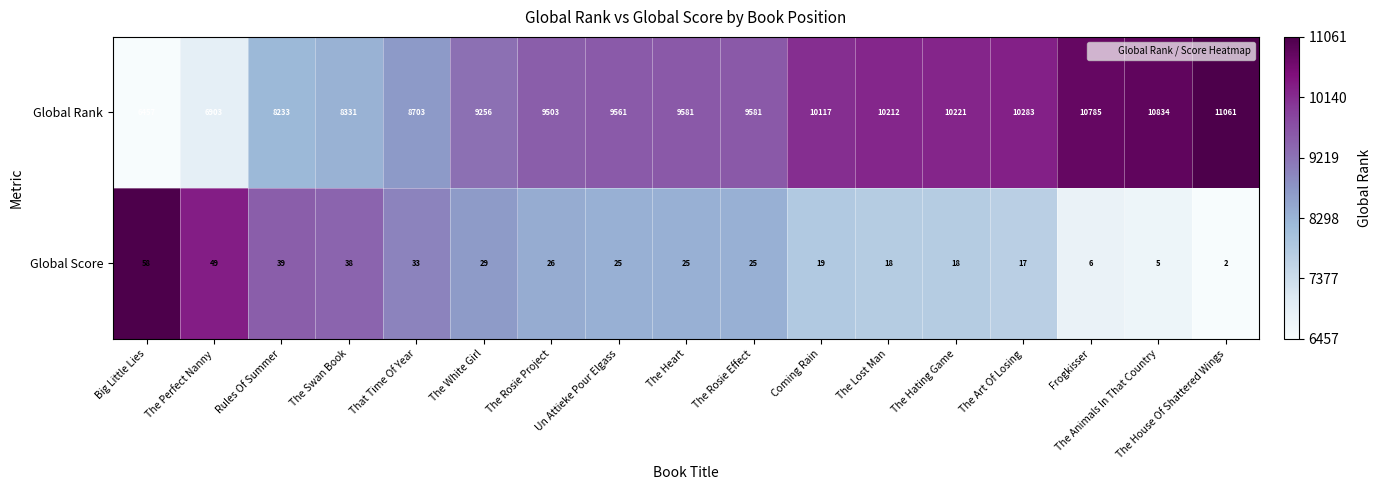

At which category is the sum across all series the highest?

The House Of Shattered Wings